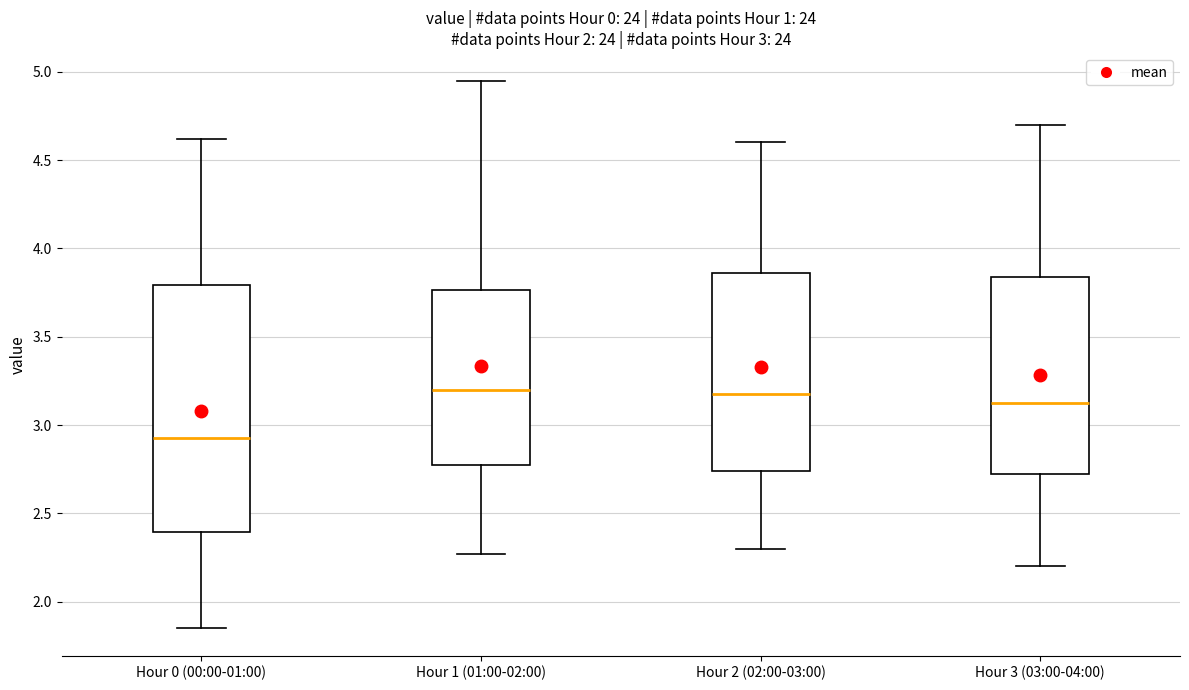

Which box is the tallest, from its lower edge to its upper edge?

Hour 0 (00:00-01:00)